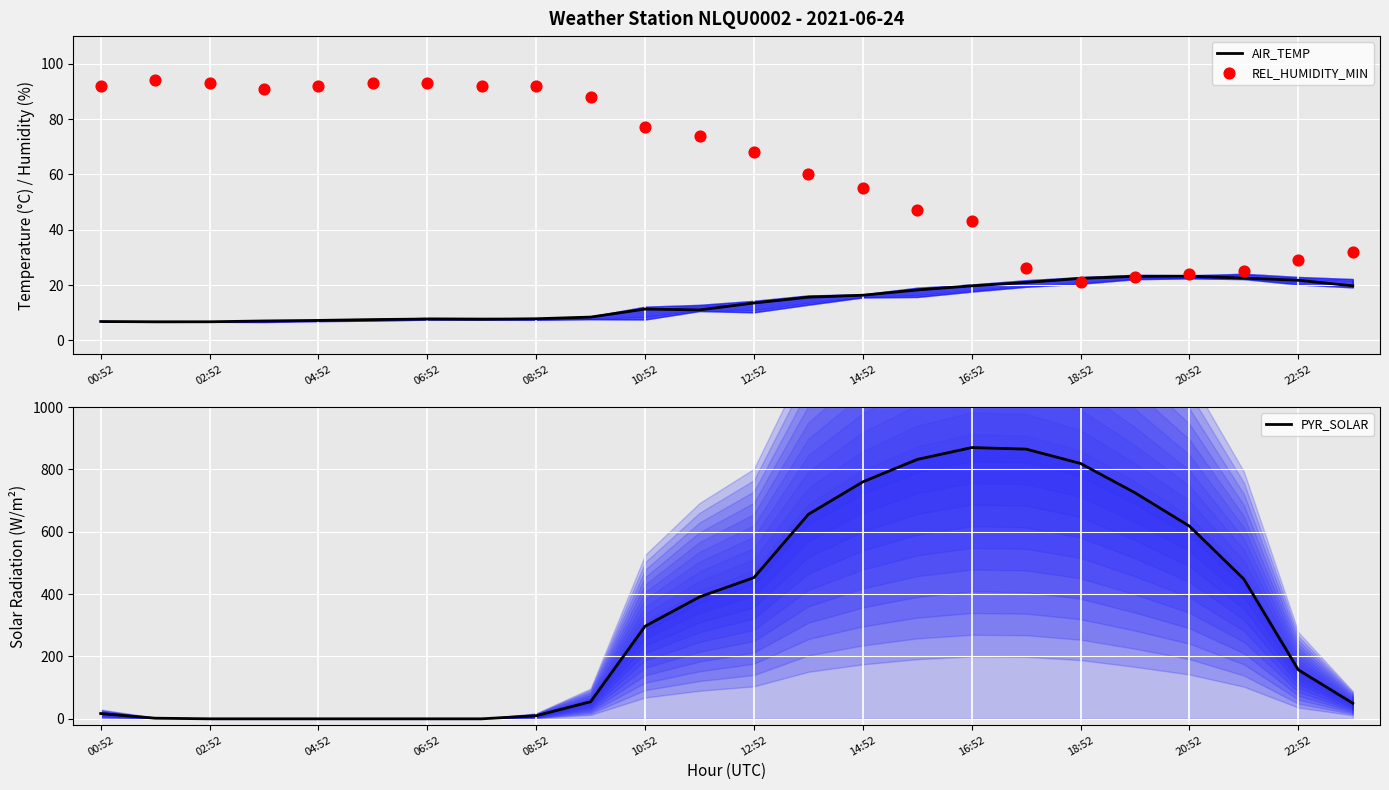

Which series contains the highest Y value?

PYR_SOLAR